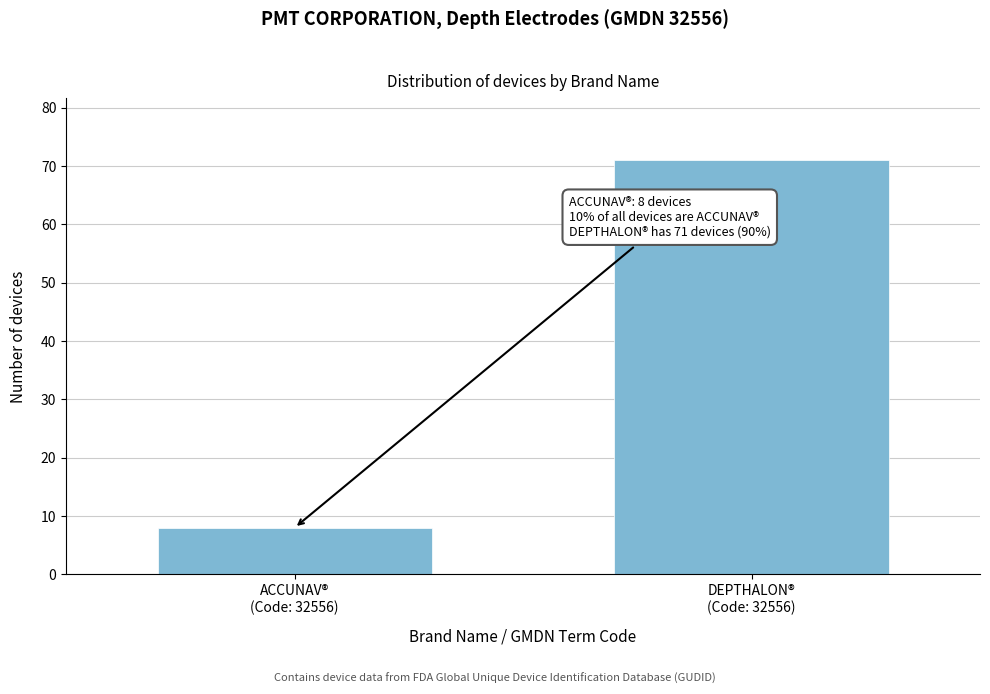

Reading right to left, transcribe all the data shown in this chart.

71	8